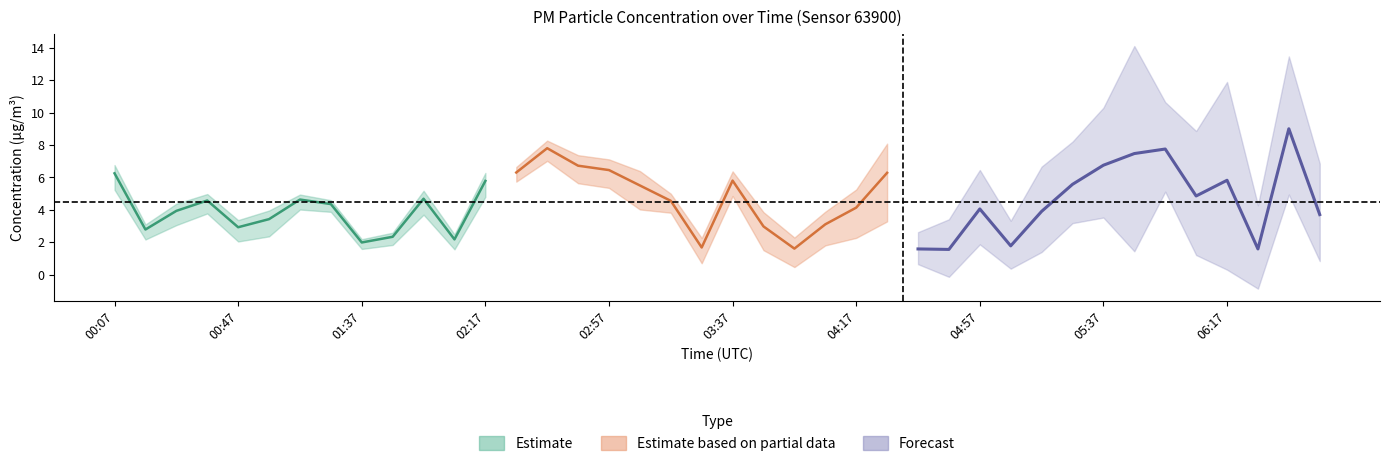

At how many categories does at least one series exceed 5?

15